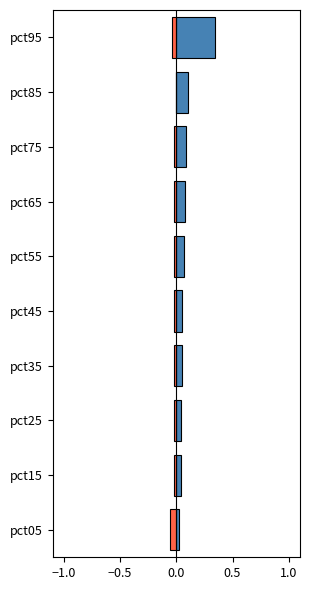

How many bars are there in each group?

2